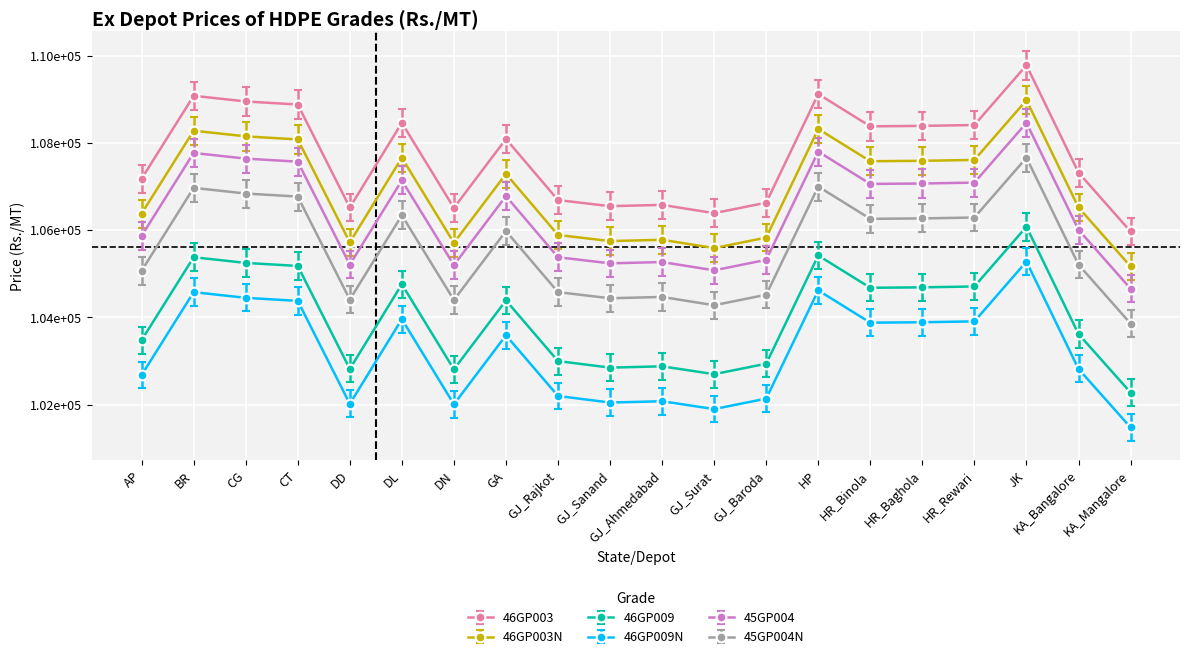

The 46GP003 series shows 54027.0 at GJ_Surat. True or false?

False